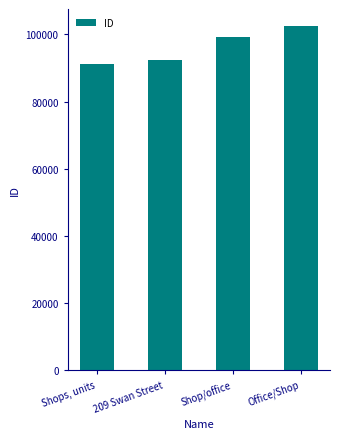

The value at Office/Shop is 102470. True or false?

True